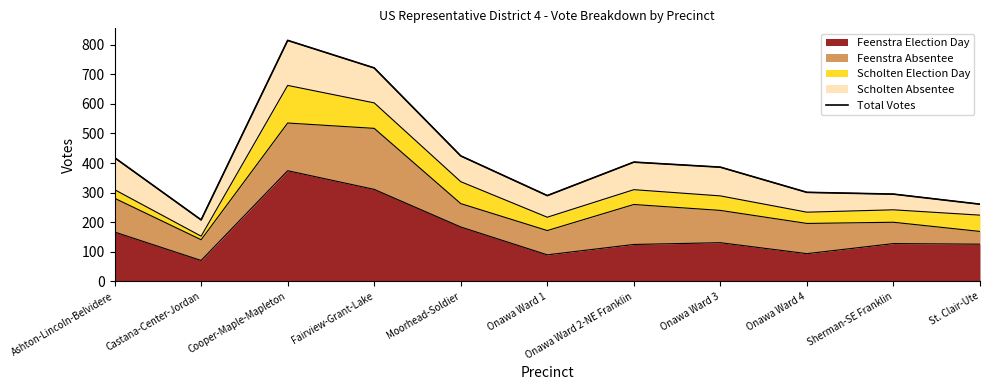

What is the average value?

411